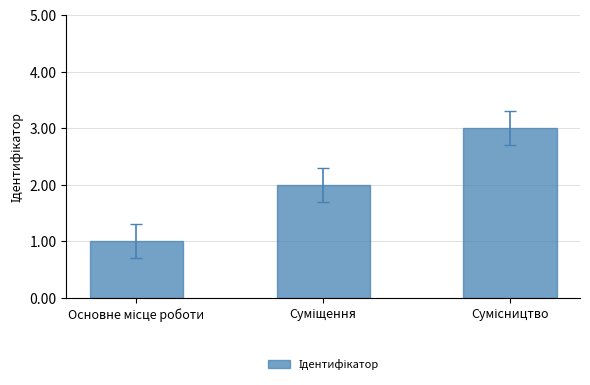

What is the maximum value shown in the chart?

3